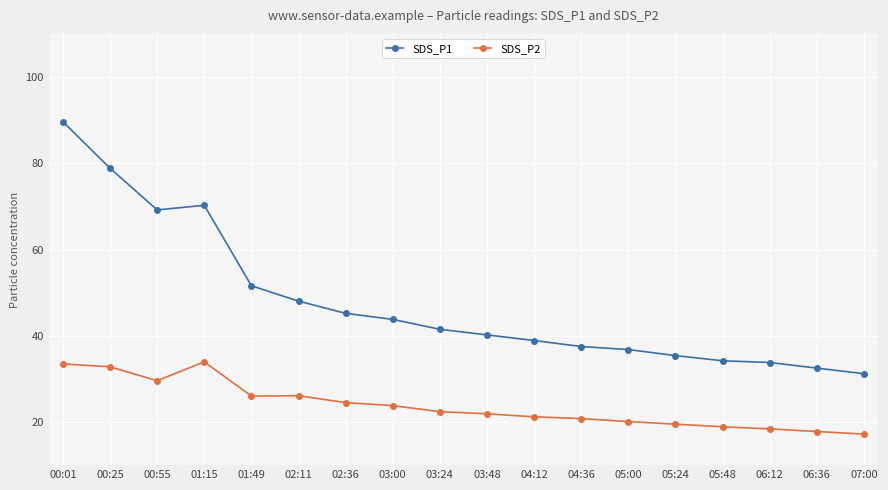

Rank the series by their maximum value, from lowest to highest.

SDS_P2, SDS_P1